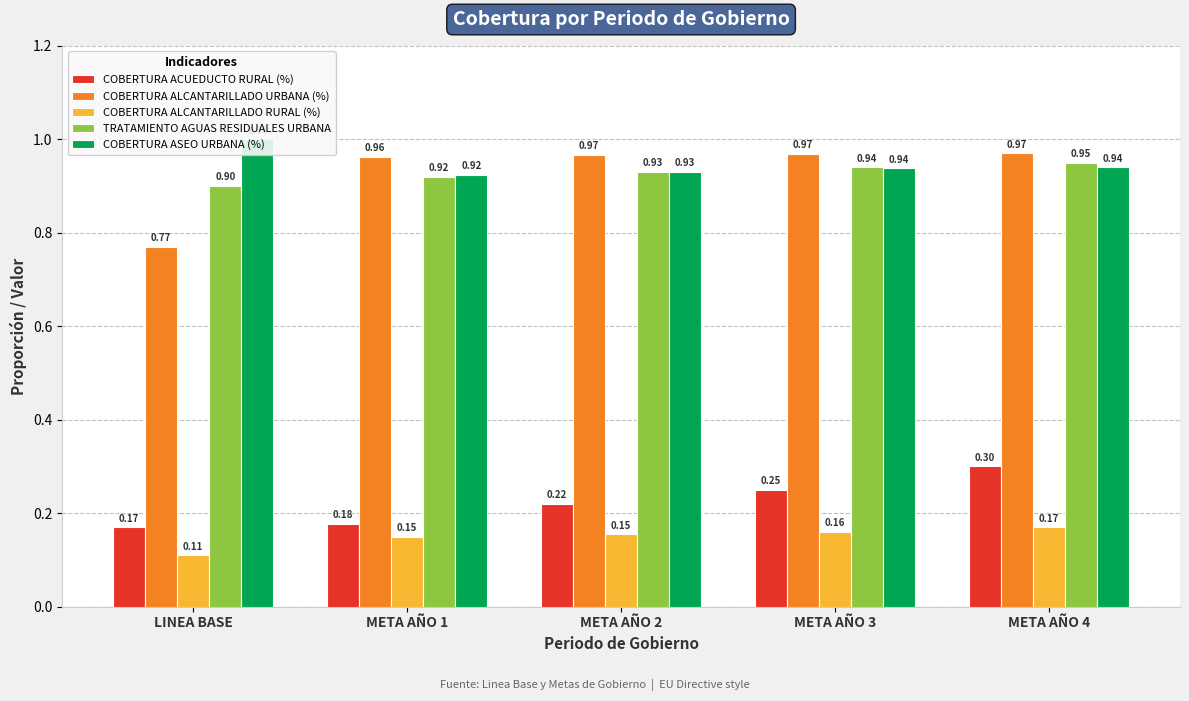

Rank the categories by COBERTURA ALCANTARILLADO URBANA (%) value from highest to lowest.

META AÑO 4, META AÑO 3, META AÑO 2, META AÑO 1, LINEA BASE